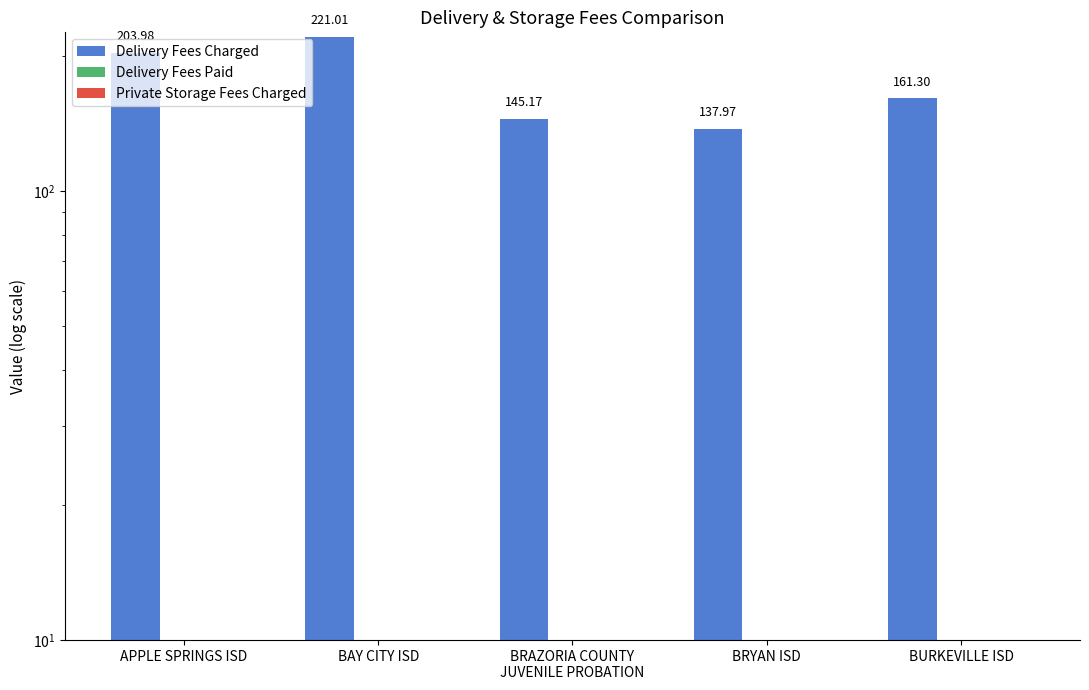

Reading left to right, extract all data points from this chart.

Delivery Fees Charged: APPLE SPRINGS ISD=204.0	BAY CITY ISD=221.0	BRAZORIA COUNTY
JUVENILE PROBATION=145.2	BRYAN ISD=138.0	BURKEVILLE ISD=161.3
Delivery Fees Paid: APPLE SPRINGS ISD=0.0	BAY CITY ISD=0.0	BRAZORIA COUNTY
JUVENILE PROBATION=0.0	BRYAN ISD=0.0	BURKEVILLE ISD=0.0
Private Storage Fees Charged: APPLE SPRINGS ISD=0.0	BAY CITY ISD=0.0	BRAZORIA COUNTY
JUVENILE PROBATION=0.0	BRYAN ISD=0.0	BURKEVILLE ISD=0.0